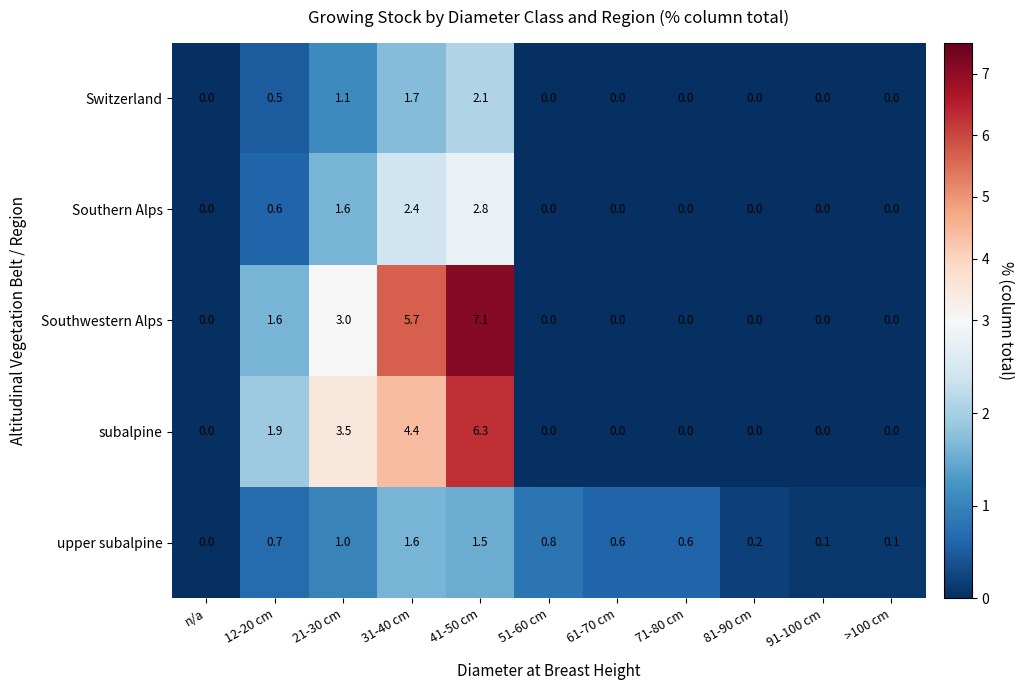

What is the maximum value for upper subalpine?

1.6